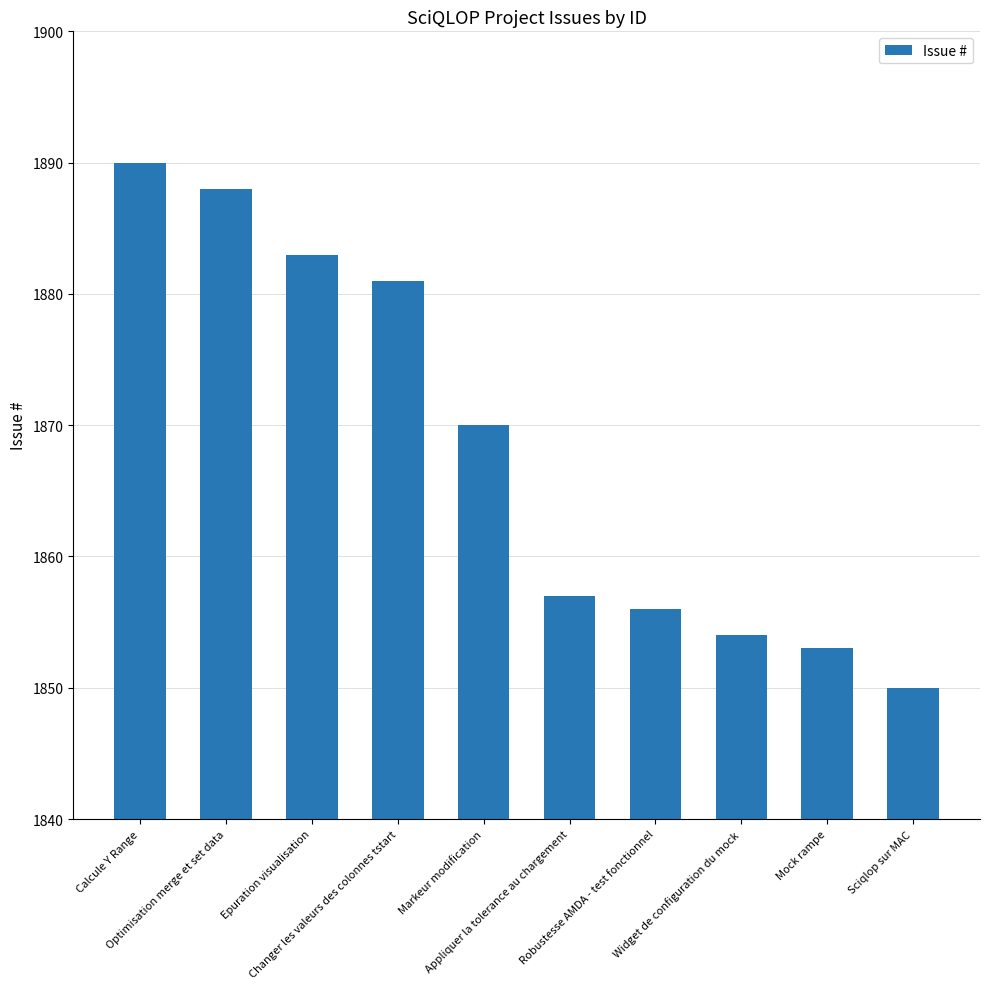

How many series are shown in this chart?

1